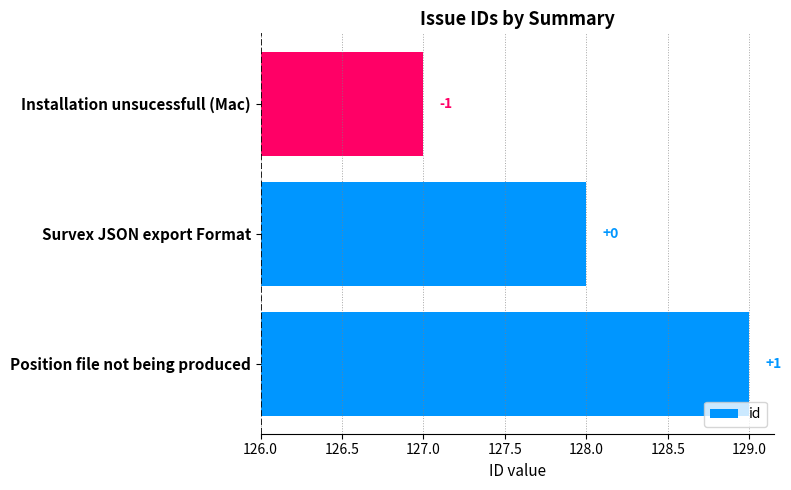

How many data points does each series have?

3